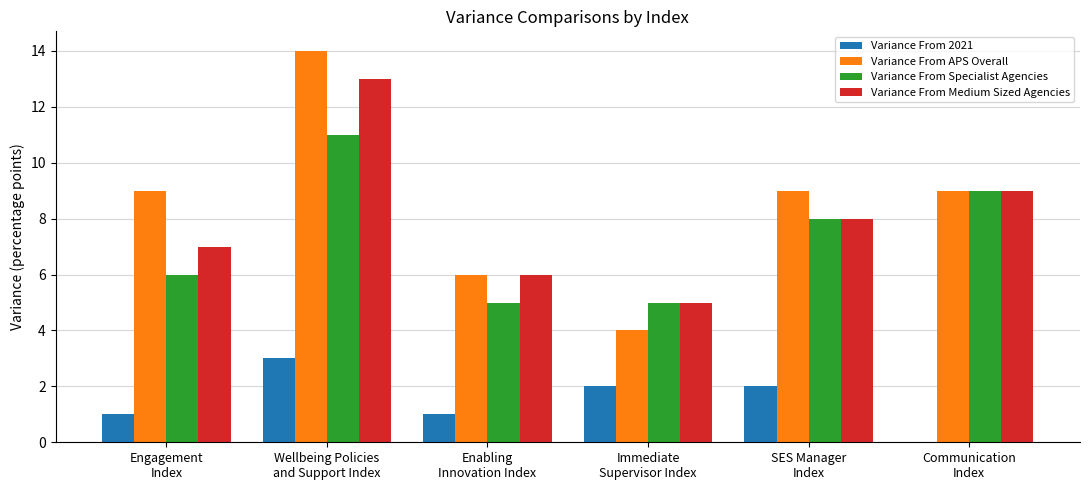

Reading left to right, extract all data points from this chart.

Variance From 2021: Engagement
Index=1	Wellbeing Policies
and Support Index=3	Enabling
Innovation Index=1	Immediate
Supervisor Index=2	SES Manager
Index=2	Communication
Index=0
Variance From APS Overall: Engagement
Index=9	Wellbeing Policies
and Support Index=14	Enabling
Innovation Index=6	Immediate
Supervisor Index=4	SES Manager
Index=9	Communication
Index=9
Variance From Specialist Agencies: Engagement
Index=6	Wellbeing Policies
and Support Index=11	Enabling
Innovation Index=5	Immediate
Supervisor Index=5	SES Manager
Index=8	Communication
Index=9
Variance From Medium Sized Agencies: Engagement
Index=7	Wellbeing Policies
and Support Index=13	Enabling
Innovation Index=6	Immediate
Supervisor Index=5	SES Manager
Index=8	Communication
Index=9